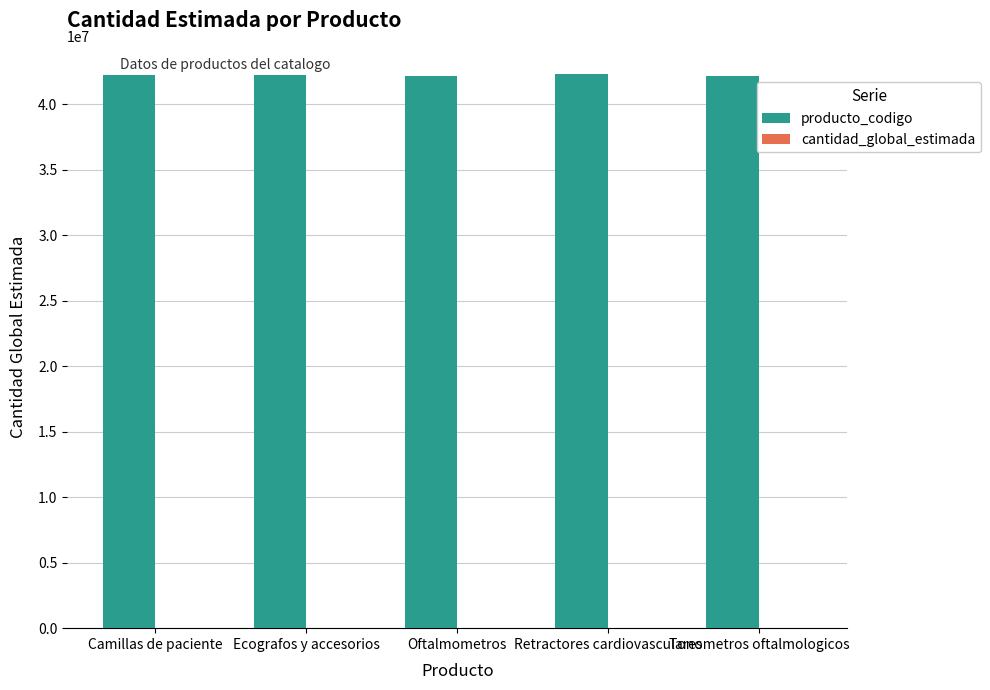

Which series has the largest total across all categories?

producto_codigo